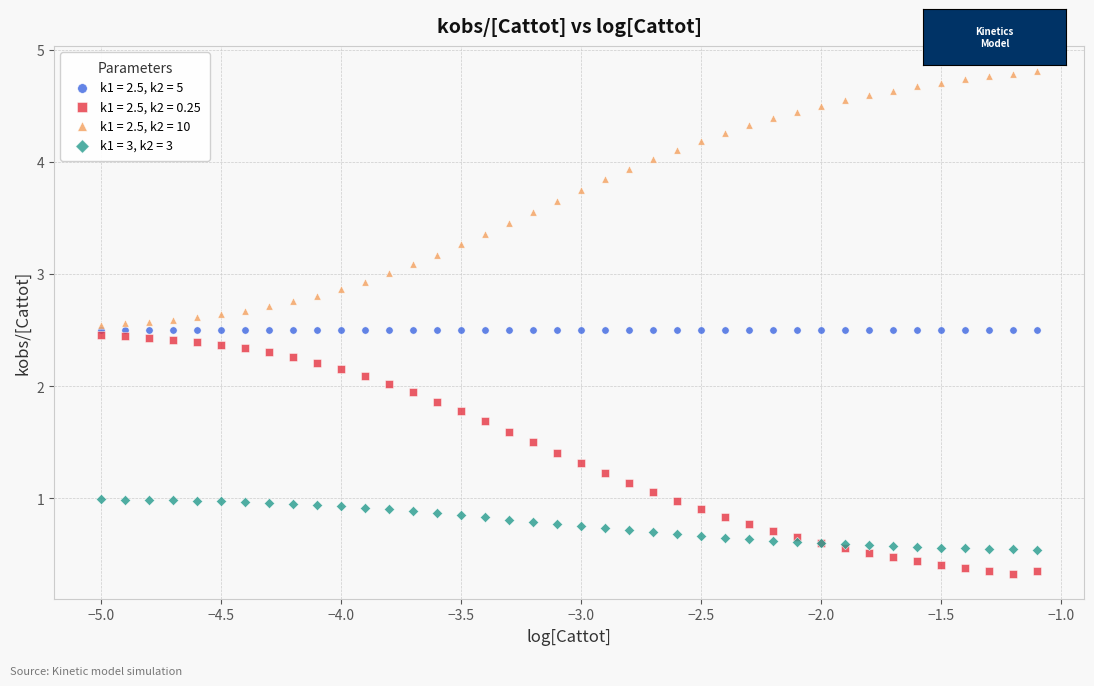

What are all the series names shown in the legend?

k1 = 2.5, k2 = 5, k1 = 2.5, k2 = 0.25, k1 = 2.5, k2 = 10, k1 = 3, k2 = 3